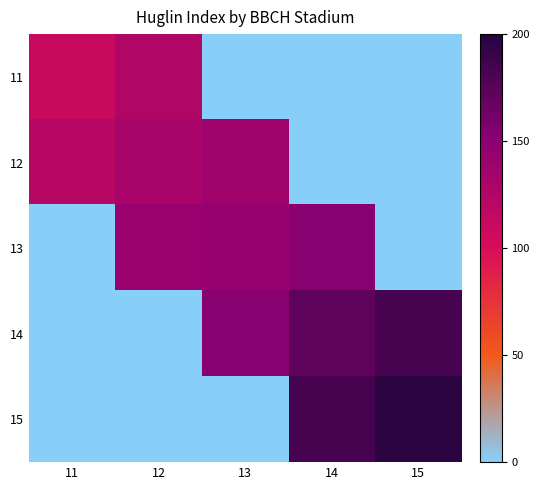

List the series in order of their peak value, lowest first.

11, 12, 13, 14, 15